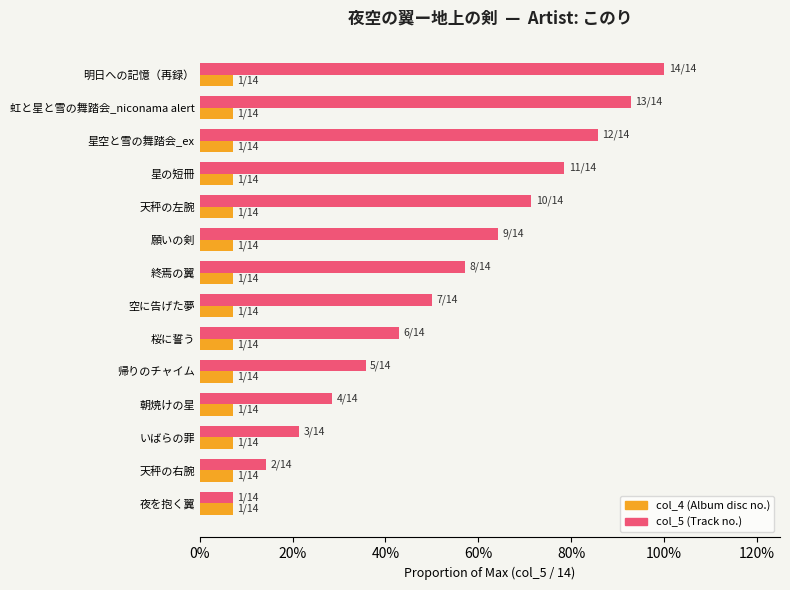

Are the bars horizontal?

Yes